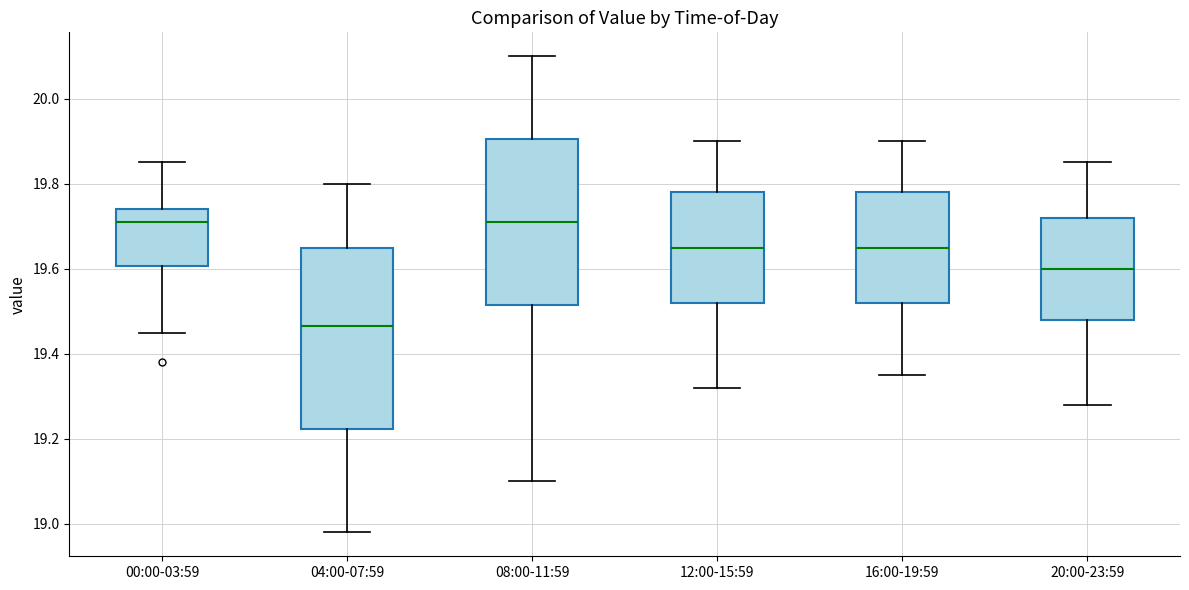

Which box has the lowest median line?

04:00-07:59